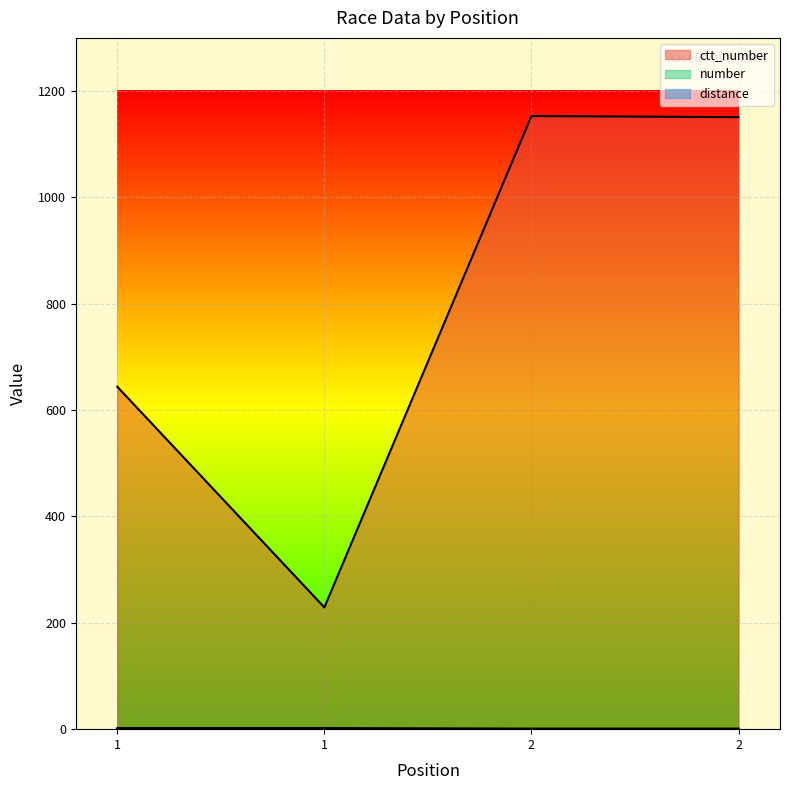

At which label does ctt_number reach its minimum?

1